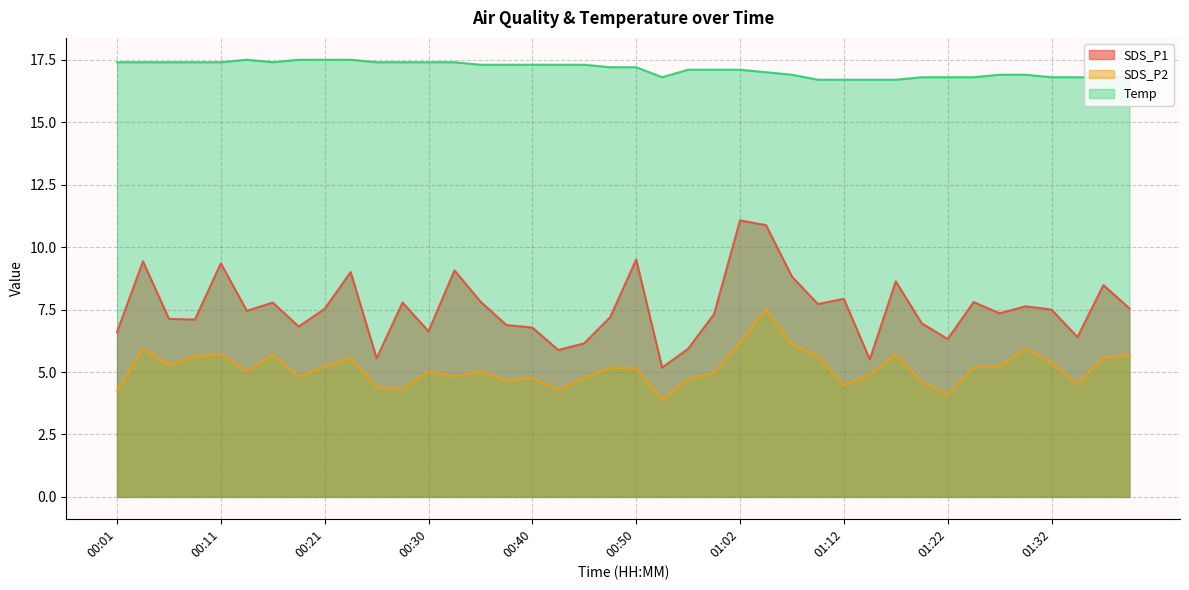

True or false: Temp and SDS_P1 intersect in this chart.

False